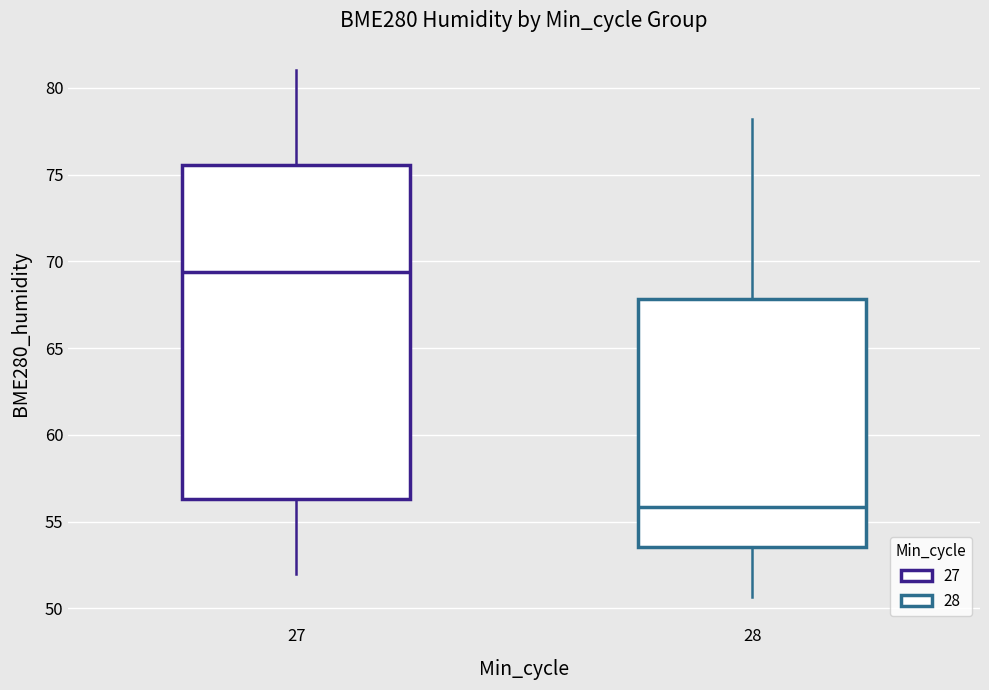

Which box's median line is the highest?

27